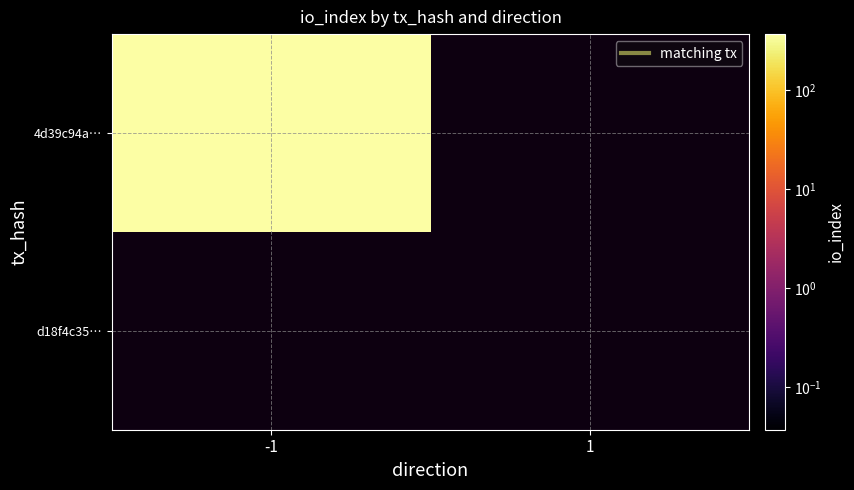

The value of 4d39c94a39c183ac3315dc3db4b1e17dc792f37 at -1 is 556. True or false?

False